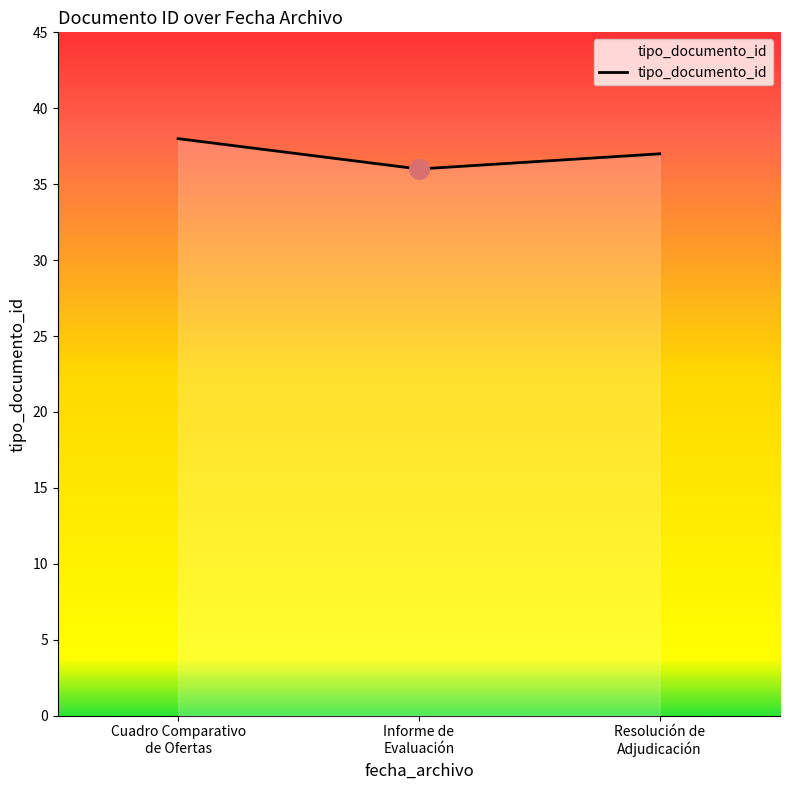

What is the sum of all values?

111